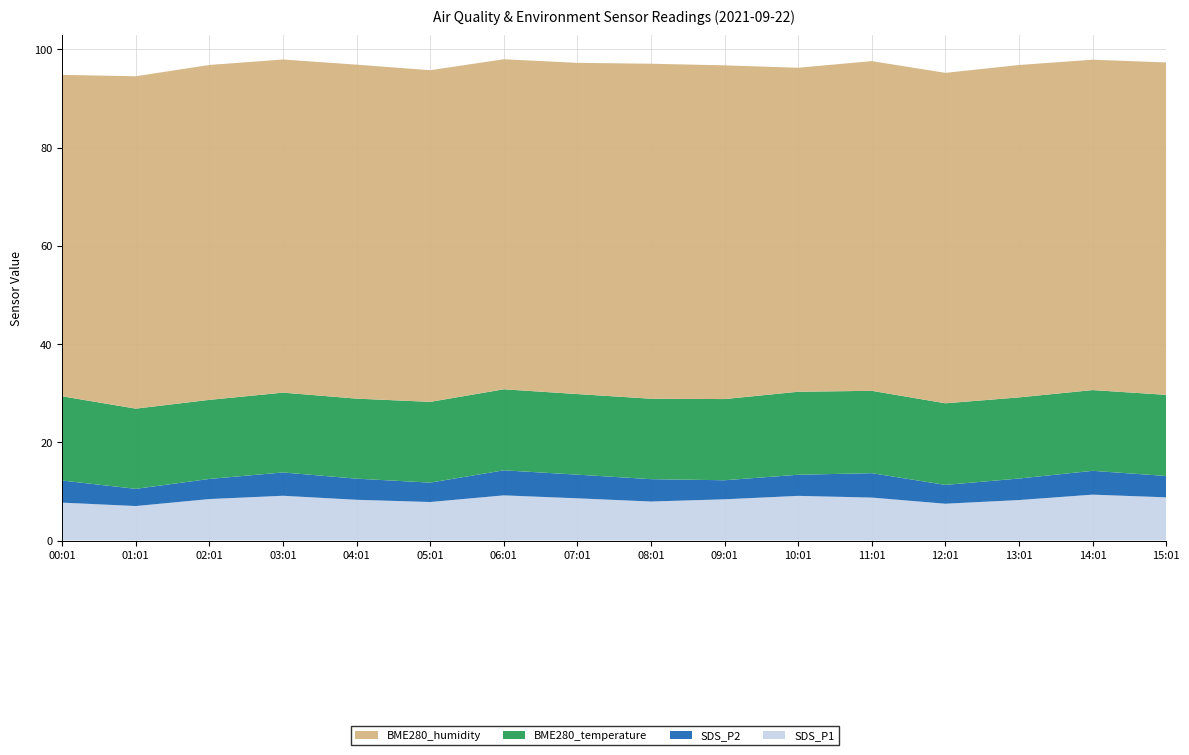

Reading left to right, list all the values displayed in this chart.

SDS_P1: 00:01=7.7	01:01=7.0	02:01=8.4	03:01=9.1	04:01=8.3	05:01=7.8	06:01=9.2	07:01=8.6	08:01=8.0	09:01=8.4	10:01=9.1	11:01=8.8	12:01=7.5	13:01=8.2	14:01=9.3	15:01=8.8
SDS_P2: 00:01=4.5	01:01=3.5	02:01=4.1	03:01=4.8	04:01=4.3	05:01=4.0	06:01=5.1	07:01=4.8	08:01=4.5	09:01=3.9	10:01=4.3	11:01=5.0	12:01=3.8	13:01=4.4	14:01=4.8	15:01=4.3
BME280_temperature: 00:01=17.1	01:01=16.3	02:01=16.1	03:01=16.2	04:01=16.3	05:01=16.4	06:01=16.5	07:01=16.4	08:01=16.4	09:01=16.5	10:01=16.9	11:01=16.8	12:01=16.6	13:01=16.5	14:01=16.4	15:01=16.5
BME280_humidity: 00:01=65.5	01:01=67.7	02:01=68.2	03:01=67.8	04:01=68.0	05:01=67.5	06:01=67.2	07:01=67.4	08:01=68.2	09:01=68.0	10:01=66.0	11:01=67.1	12:01=67.3	13:01=67.7	14:01=67.3	15:01=67.7